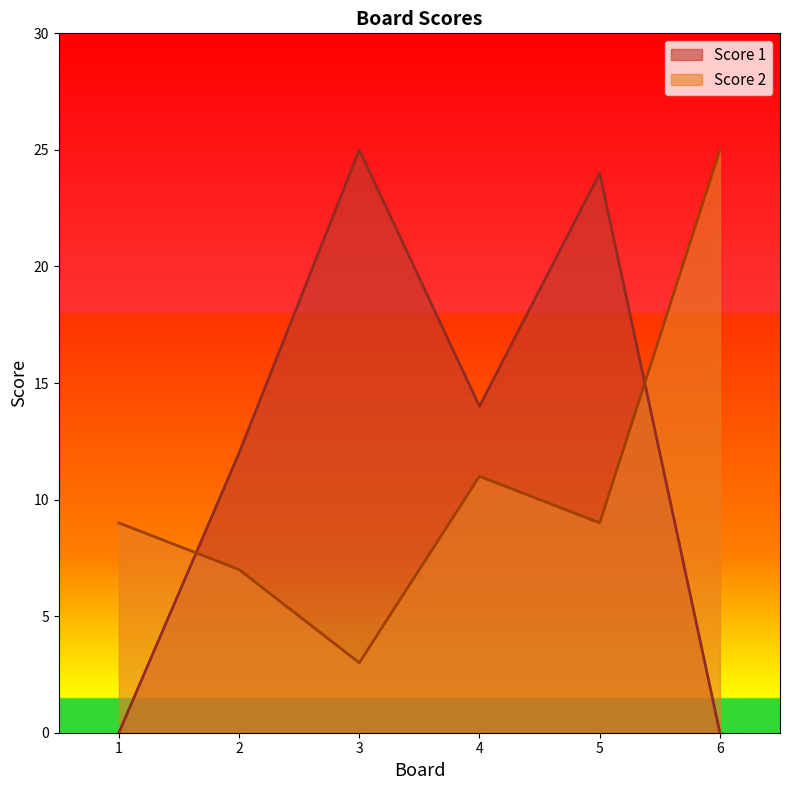

At which category does the chart reach its minimum across all series?

1